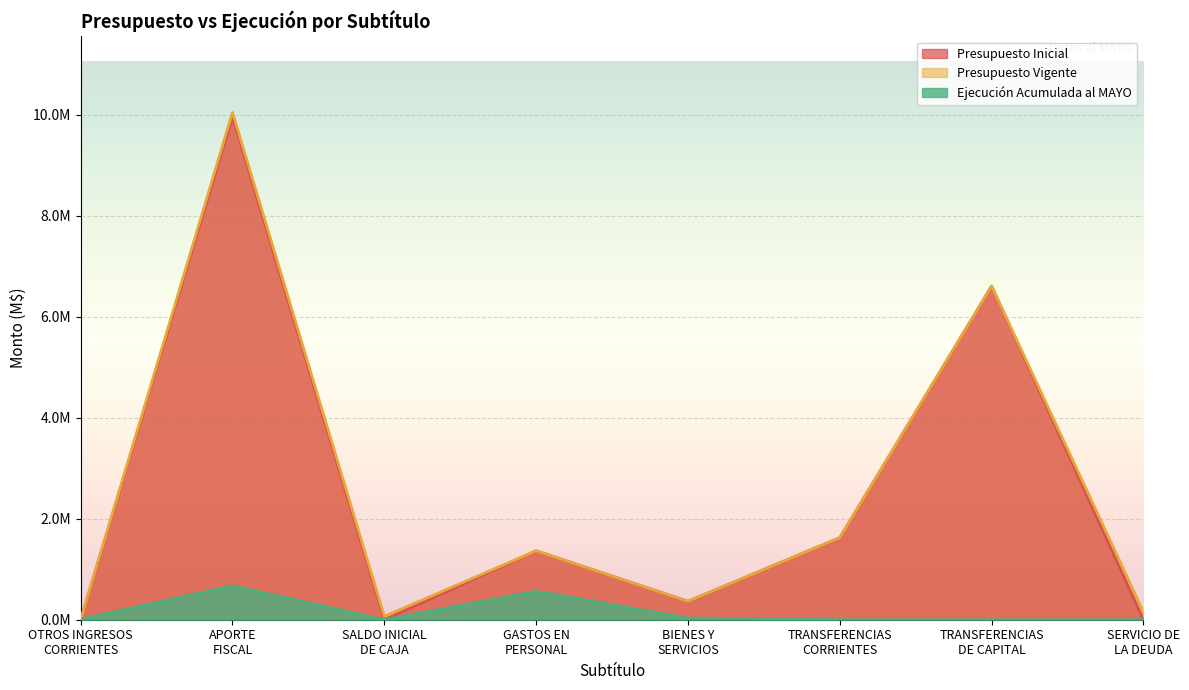

Which series ends up on top after the final intersection of Presupuesto Vigente and Ejecución Acumulada al MAYO?

Presupuesto Vigente